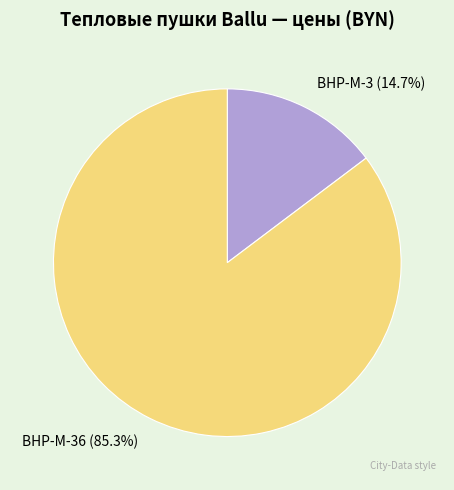

How much of the chart is everything except BHP-M-3?

85.3%